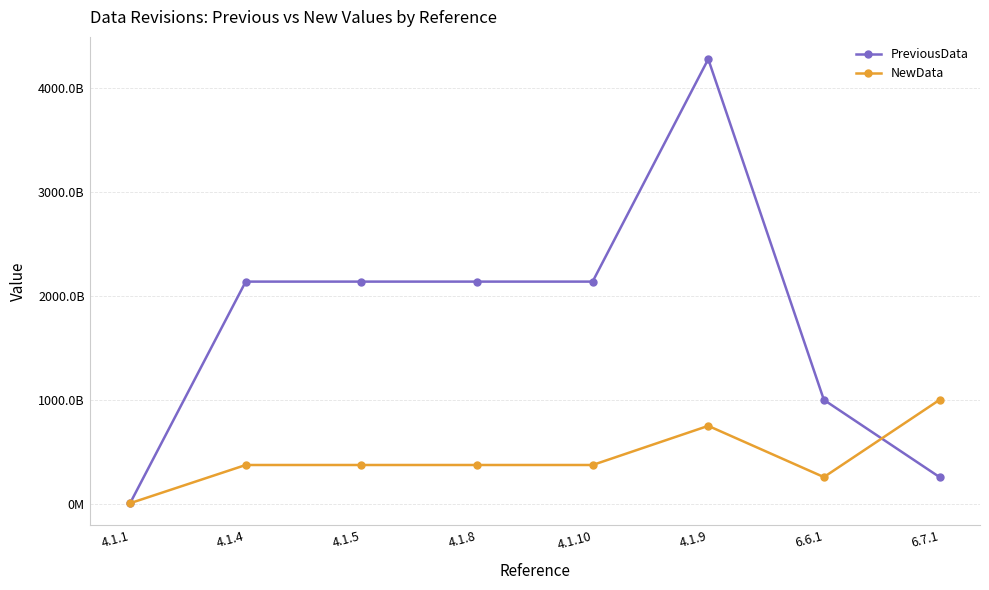

What is the lowest value of the PreviousData series?

8171749998.0